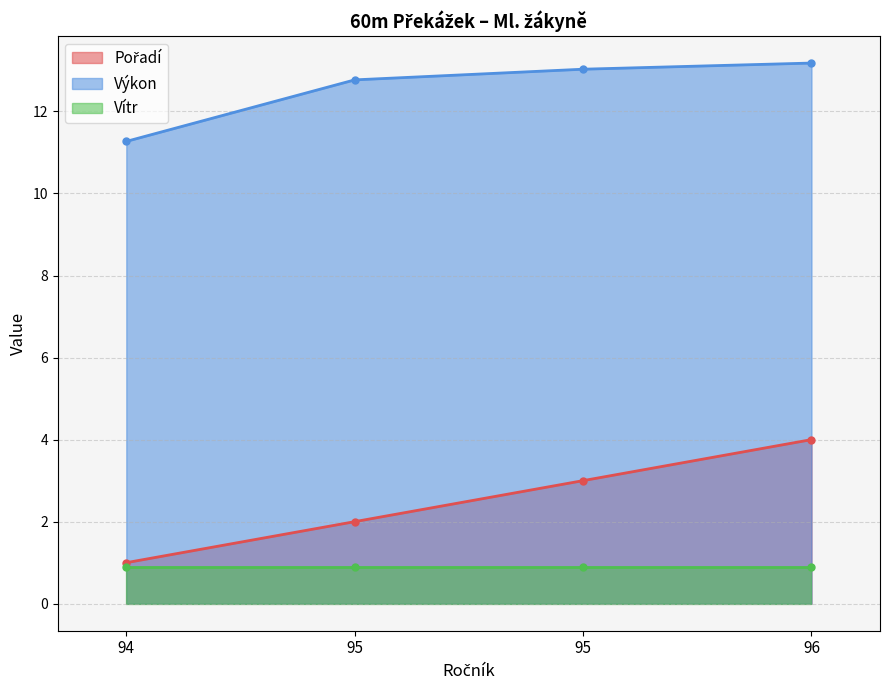

True or false: Výkon and Pořadí cross at least once.

False